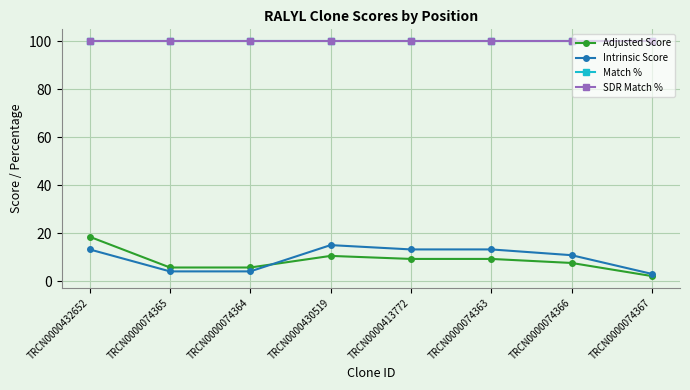

How many lines are shown in the chart?

4